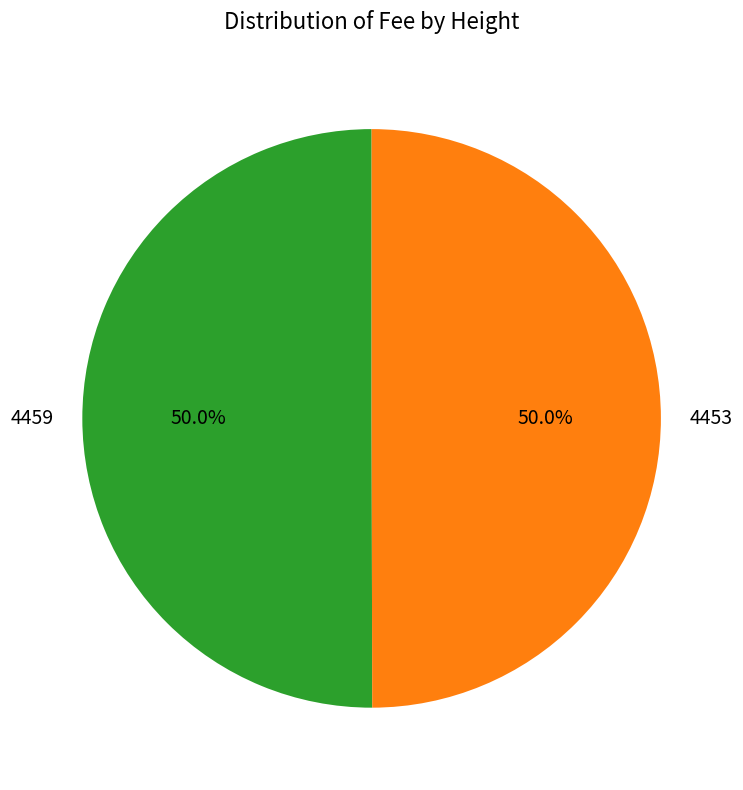

What portion of the pie excludes 4459?

50.0%